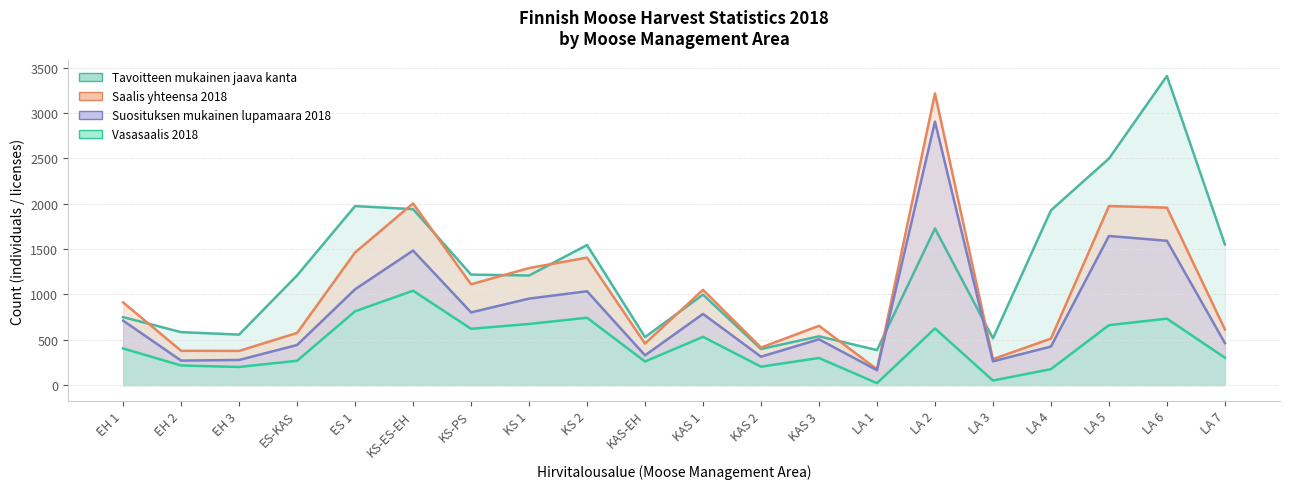

The Tavoitteen mukainen jaava kanta series shows 2708 at KS 2. True or false?

False